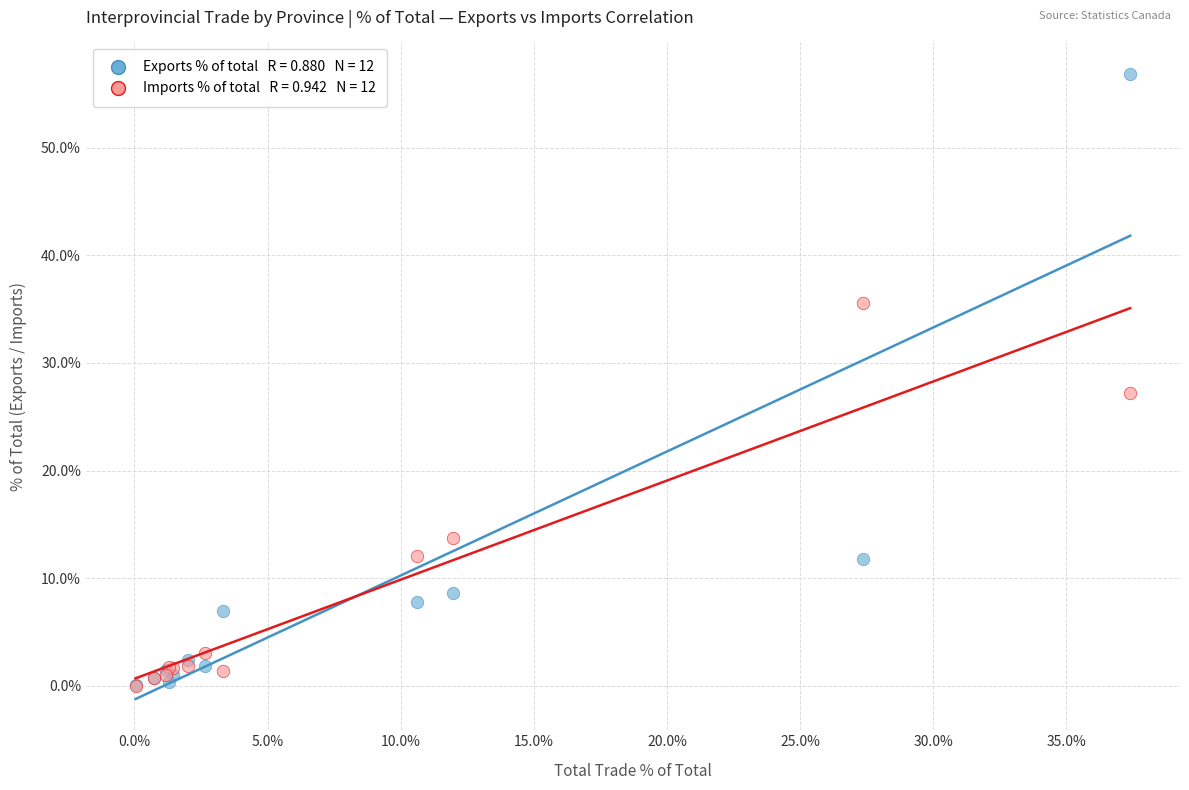

Across all series, what Y value is closest to 28?

27.2